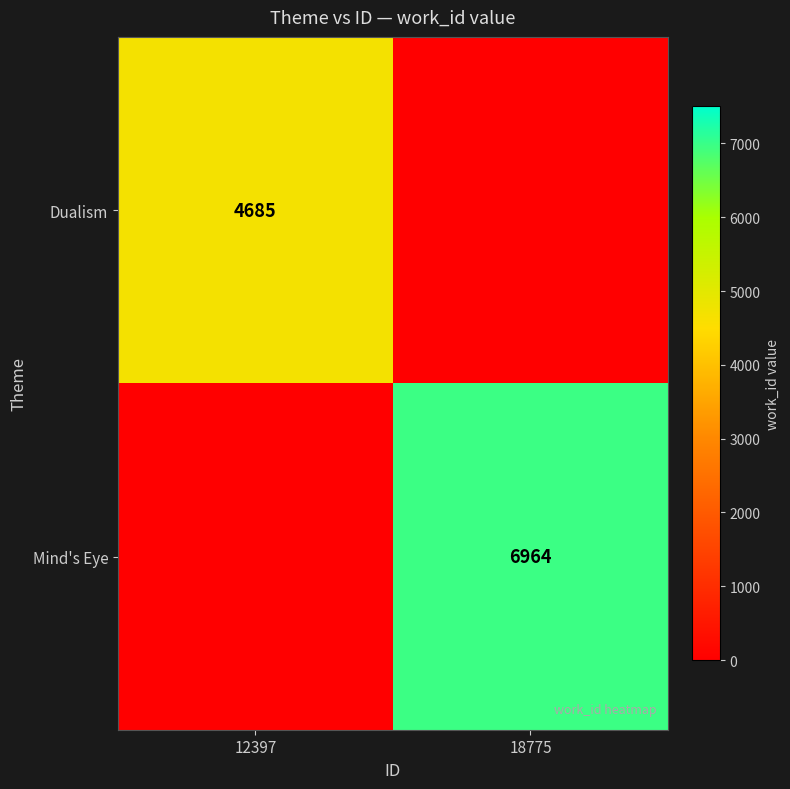

Which has a higher value, 12397 or 18775?

12397